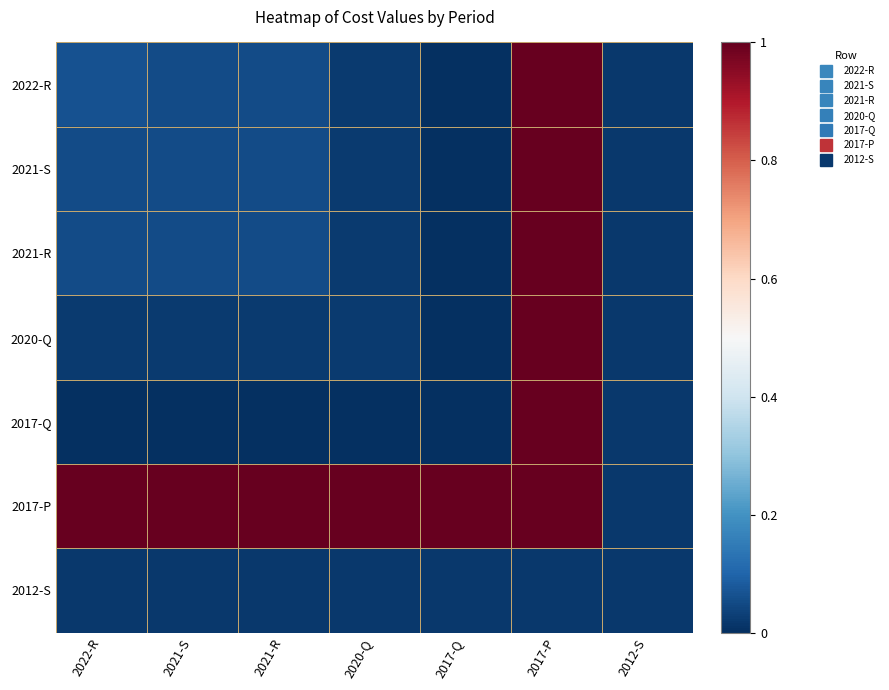

At which category is the sum across all series the highest?

2017-P